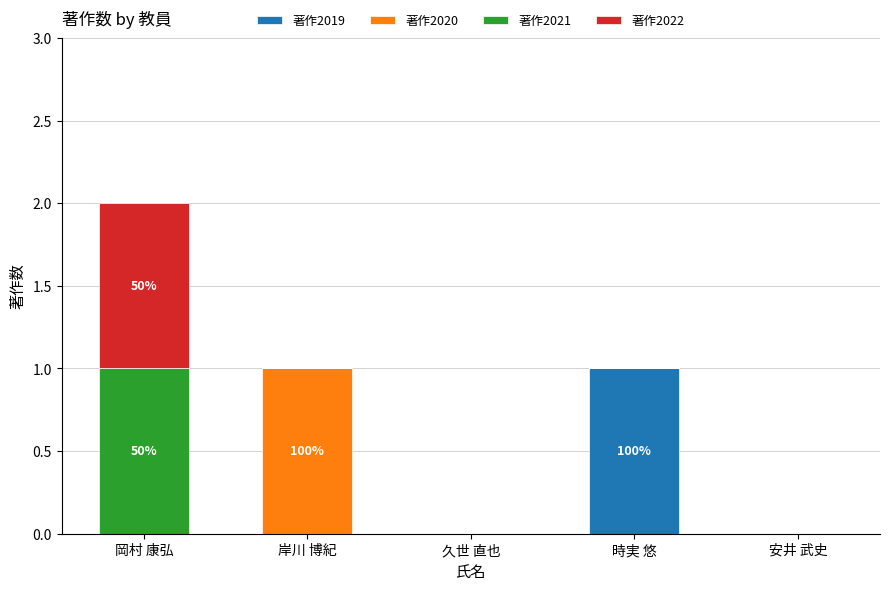

At which category is the sum across all series the highest?

岡村 康弘